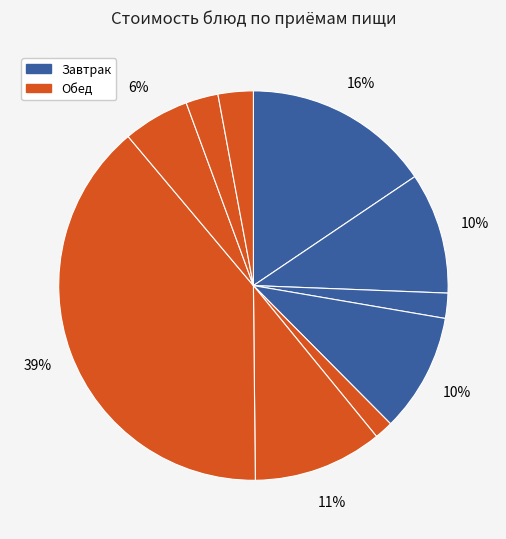

How many segments does this pie chart have?

10